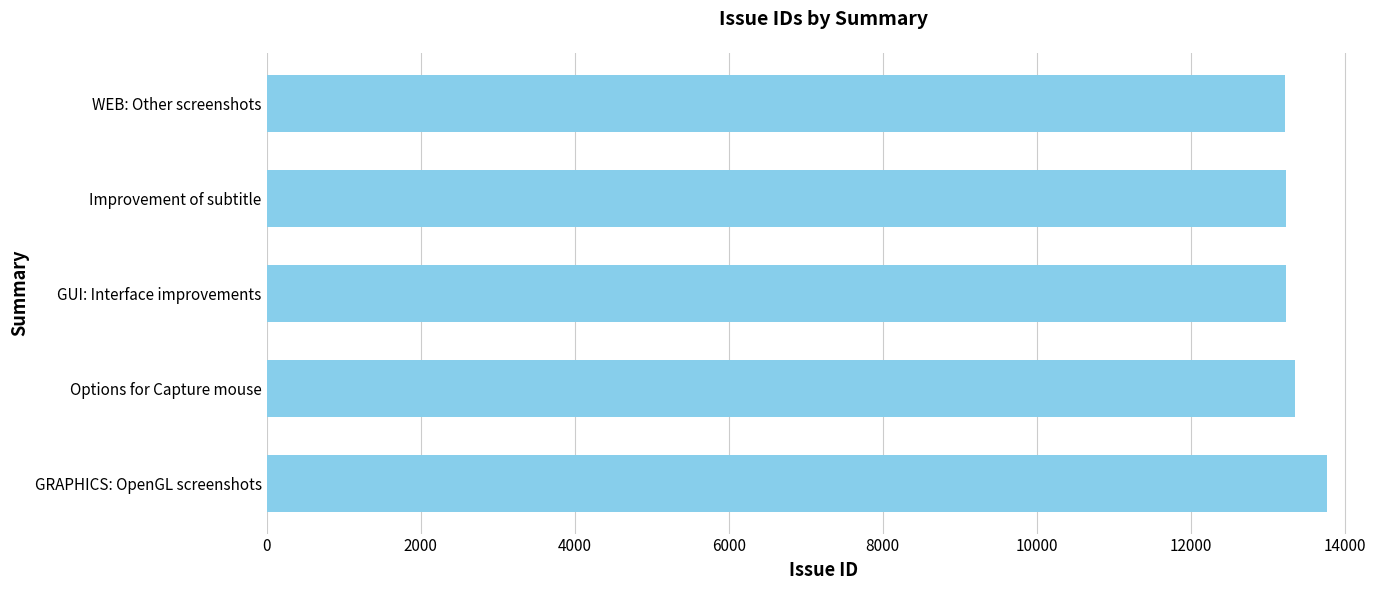

What is the greatest value displayed?

13767